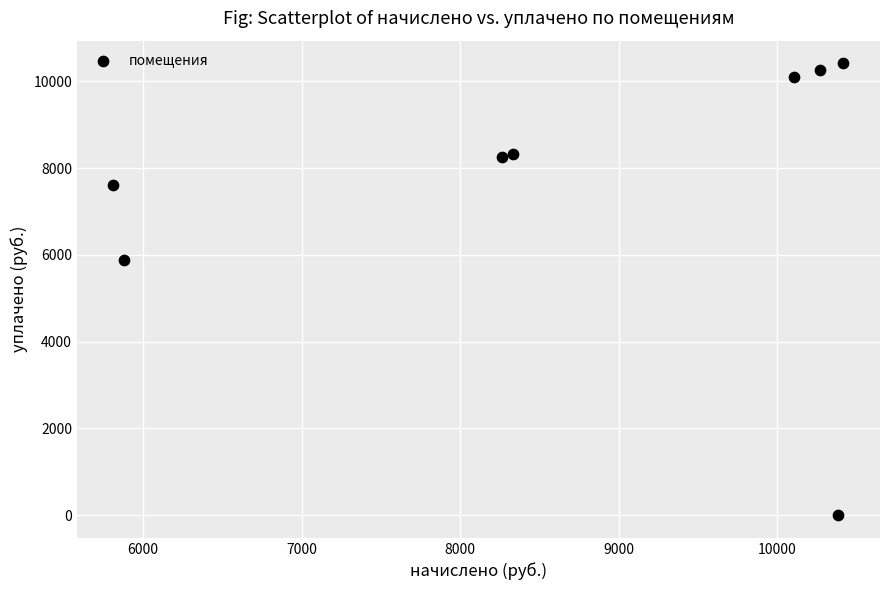

What is the average Y value?

7608.3